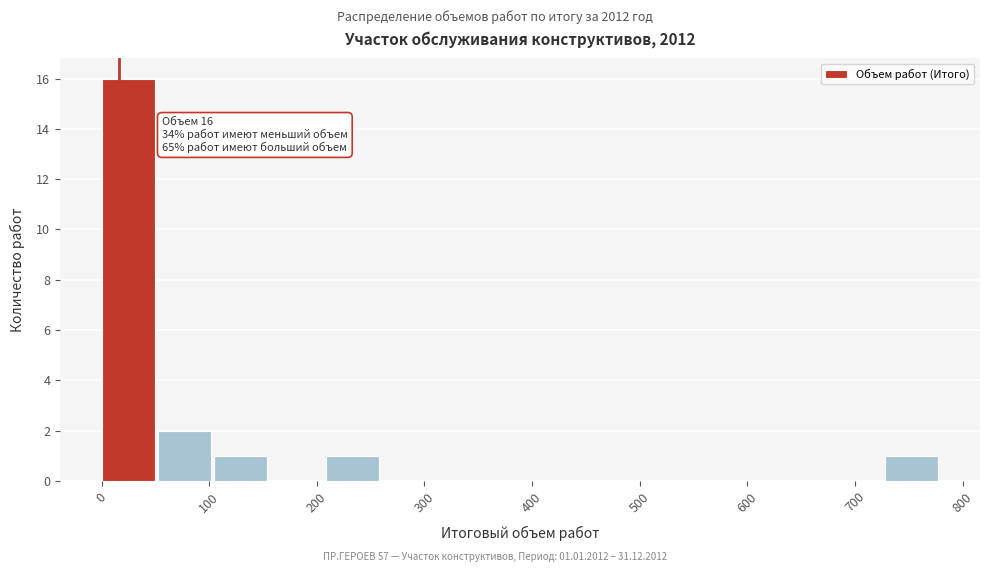

Which range on the x-axis has the tallest bar?

0 to 50